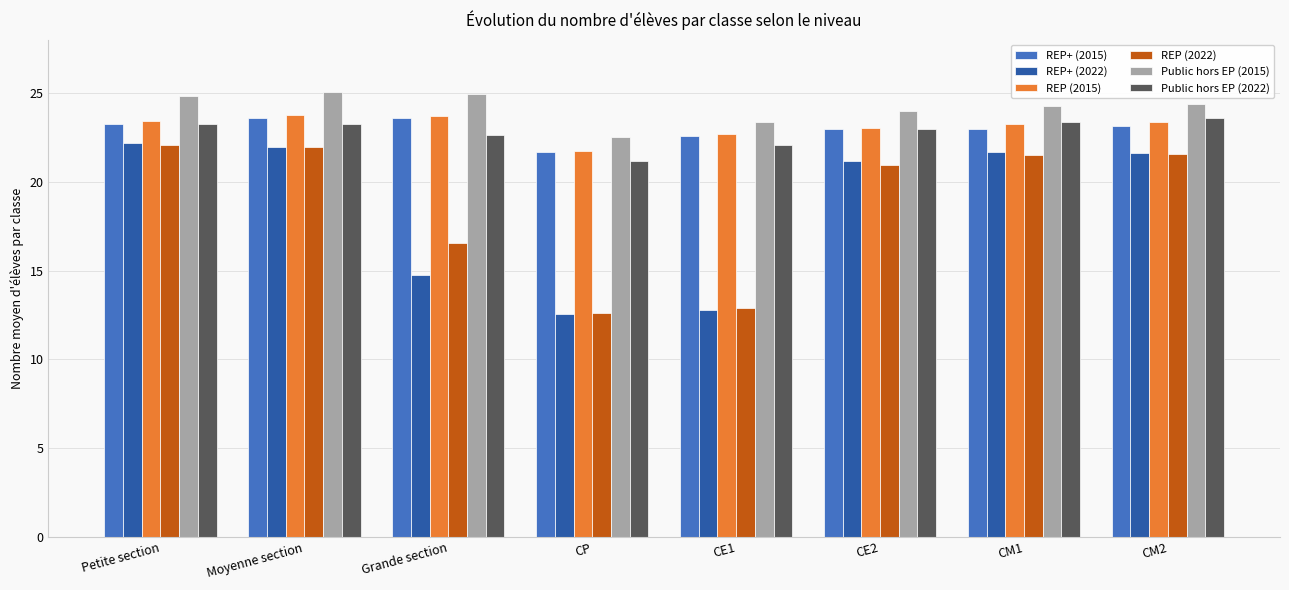

What is the label of the 2nd bar from the right?

CM1